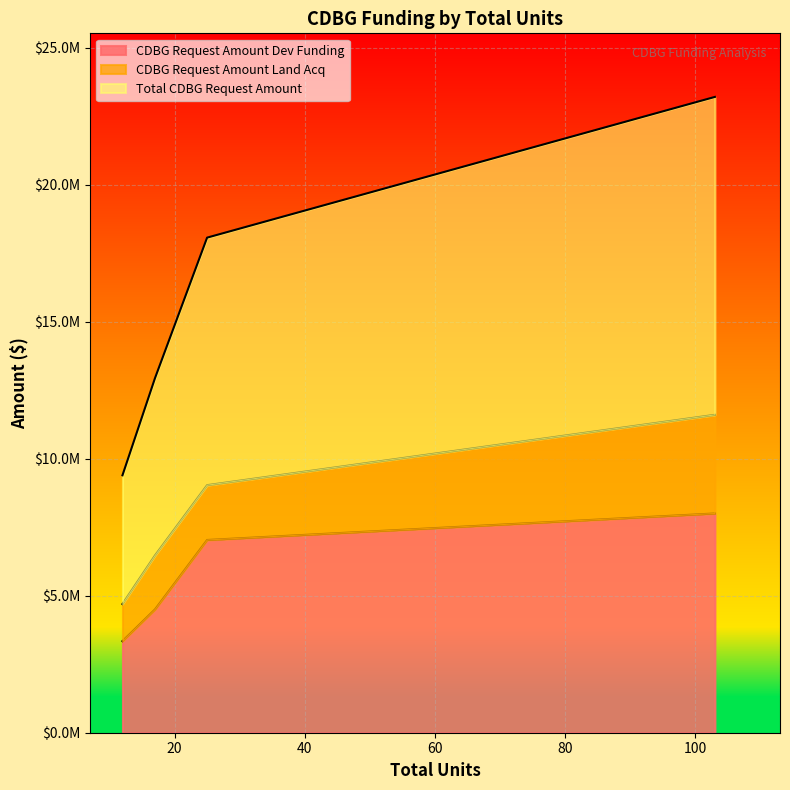

Rank the series by their average value, from highest to lowest.

Total CDBG Request Amount, CDBG Request Amount Dev Funding, CDBG Request Amount Land Acq